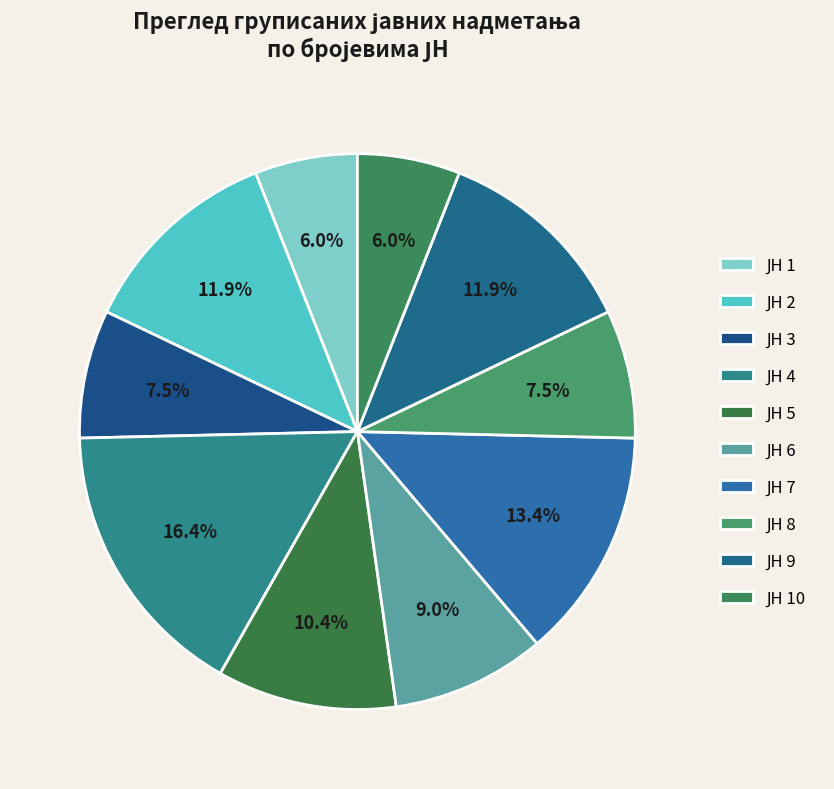

Which category has the smallest portion of the pie?

1